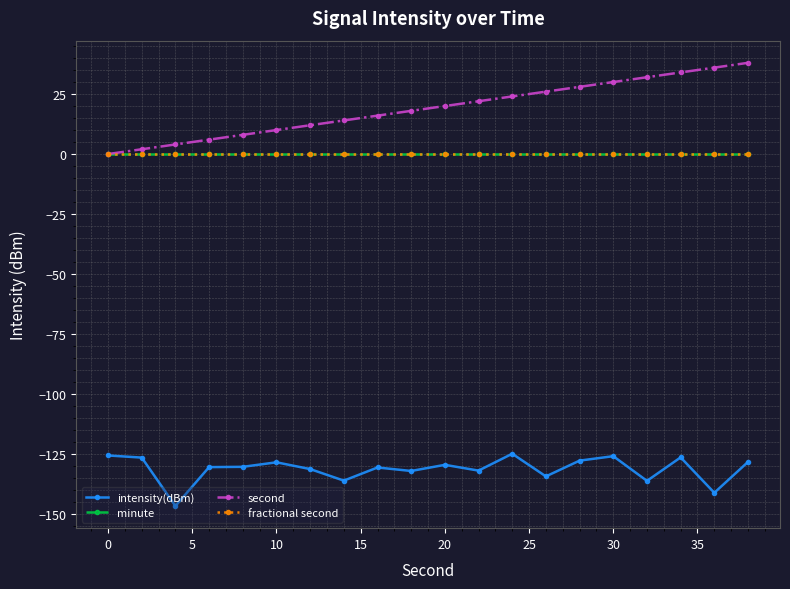

Is this an area chart (filled region under the line)?

No